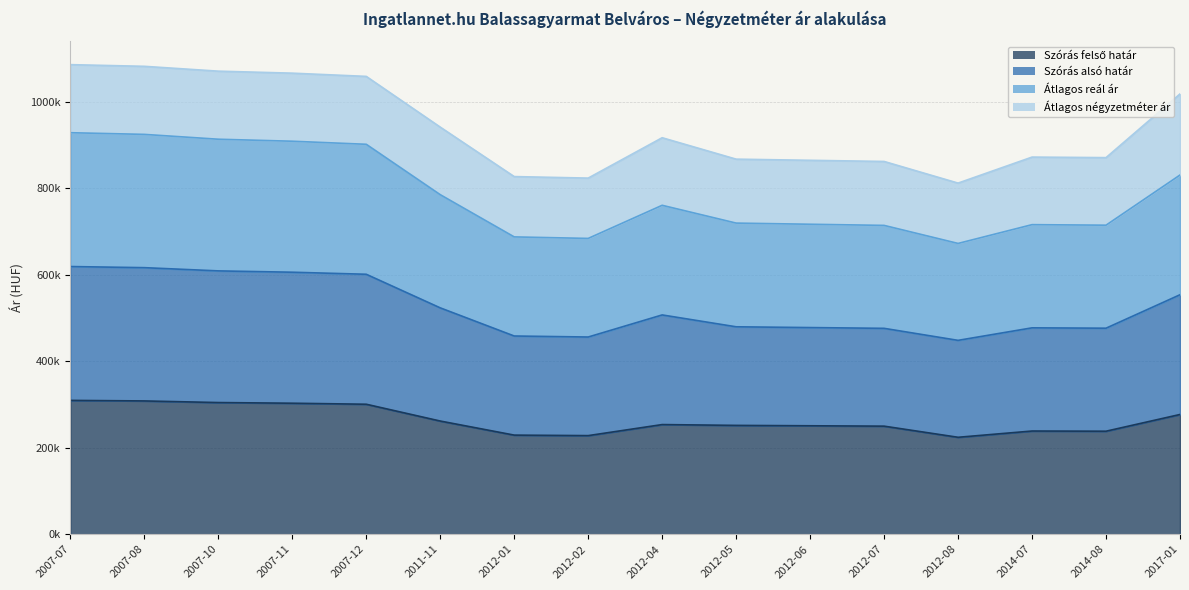

How many data points in Átlagos reál ár are above 760671?

7